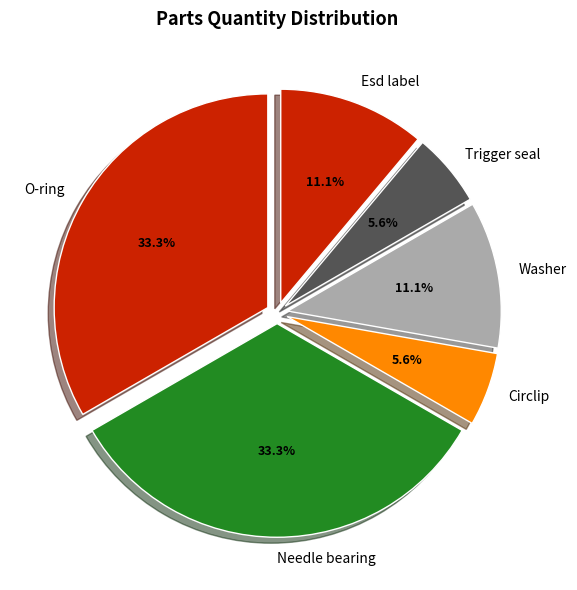

Approximately how many times larger is the value at O-ring compared to Washer?

3.0